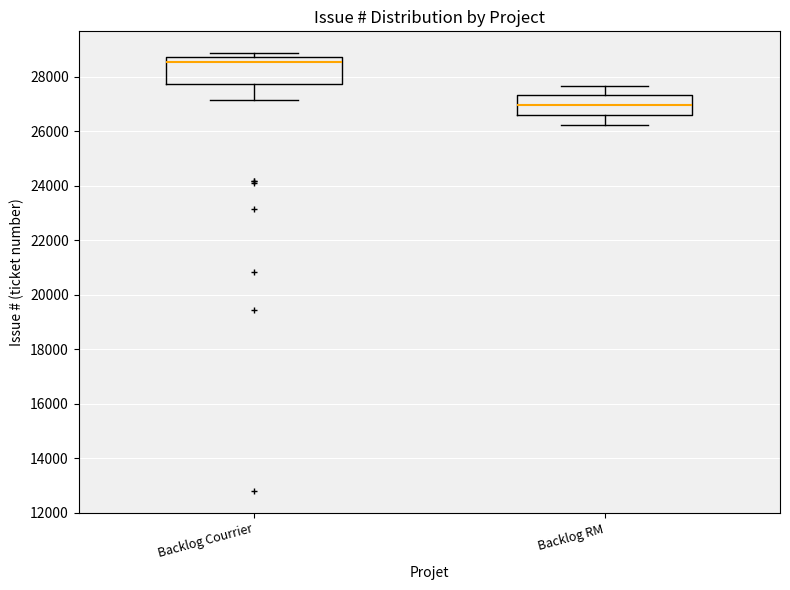

Which box is the tallest, from its lower edge to its upper edge?

Backlog Courrier